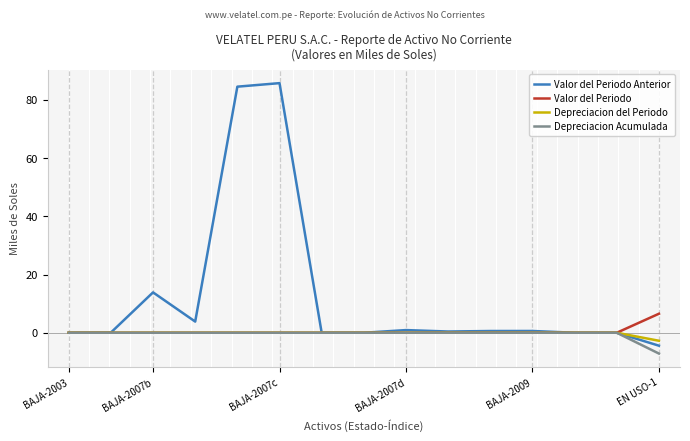

What is the smallest value displayed?

-7.1